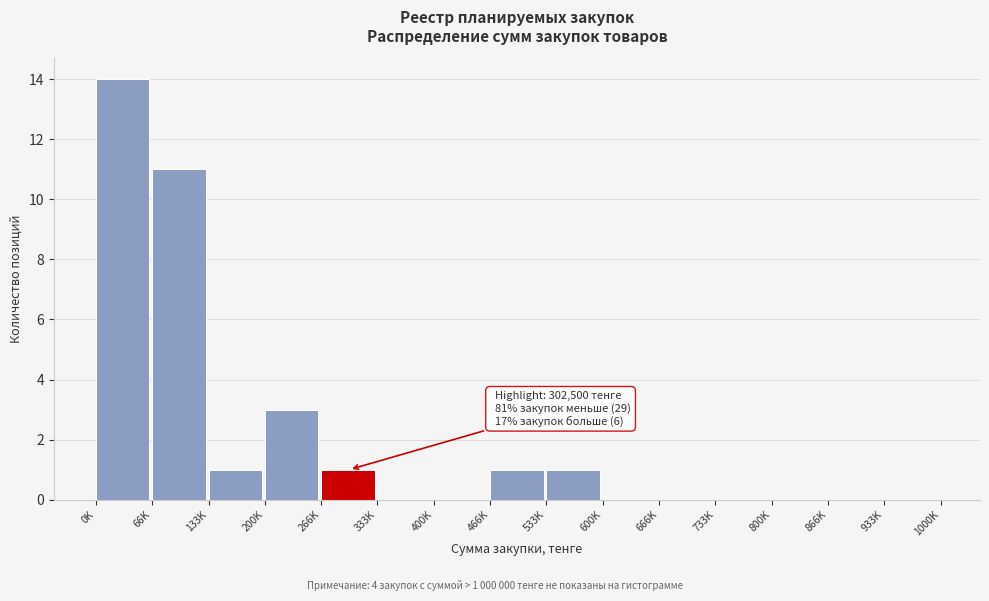

Reading right to left, transcribe all the data shown in this chart.

933K=0	866K=0	800K=0	733K=0	666K=0	600K=0	533K=1	466K=1	400K=0	333K=0	266K=1	200K=3	133K=1	66K=11	0K=14